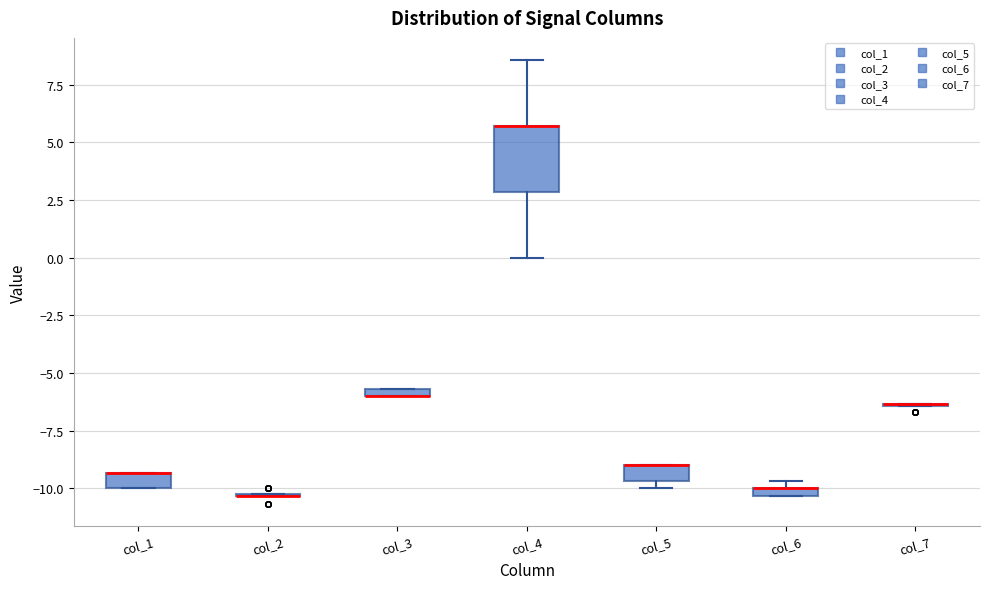

Where is the lower edge of the box for col_1 on the y-axis? The values are not printed on the chart, so give them approximately, as read against the axis.

-10.0